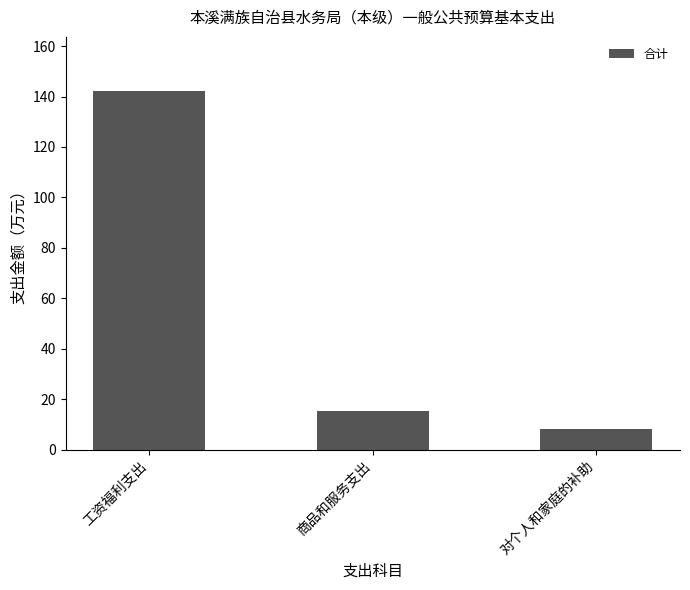

Does the chart contain stacked bars?

No